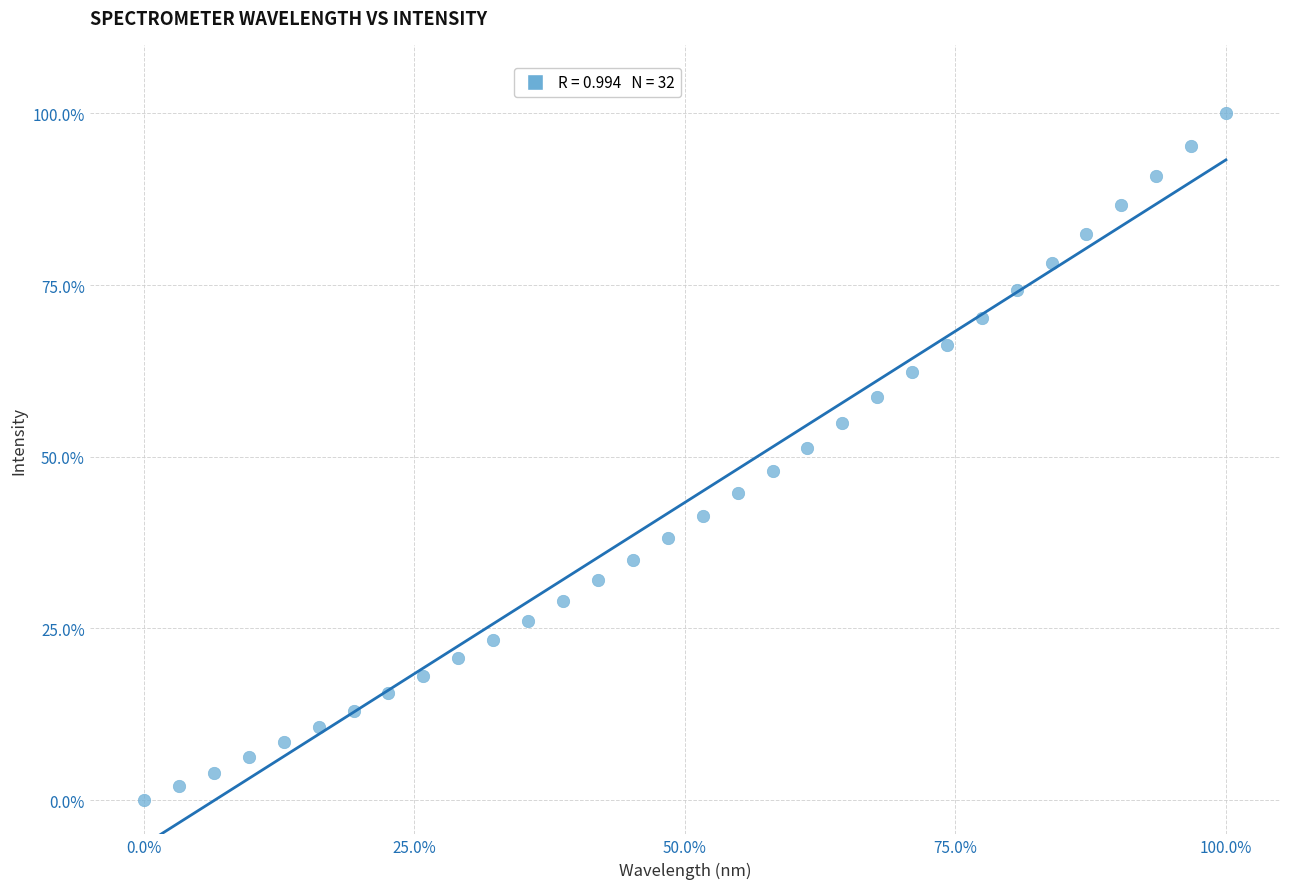

What is the range of X values (max minus min)?

100.0